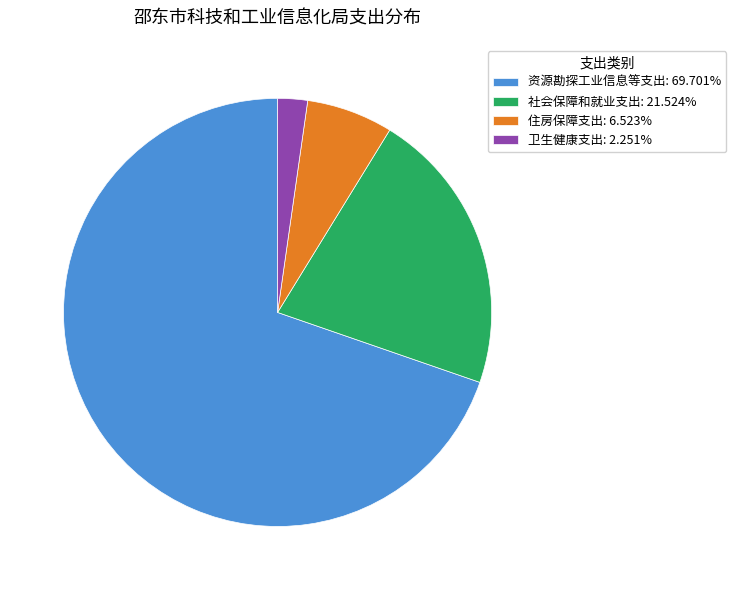

Does 资源勘探工业信息等支出: 69.701% account for over 50% of the chart?

Yes